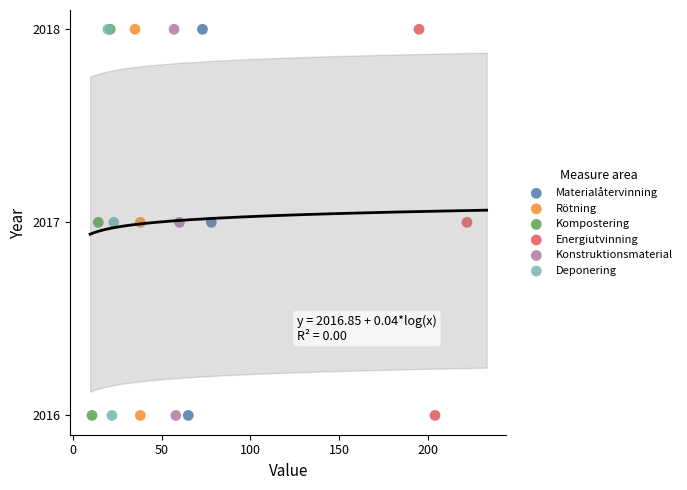

What are all the series names shown in the legend?

Materialåtervinning, Rötning, Kompostering, Energiutvinning, Konstruktionsmaterial, Deponering